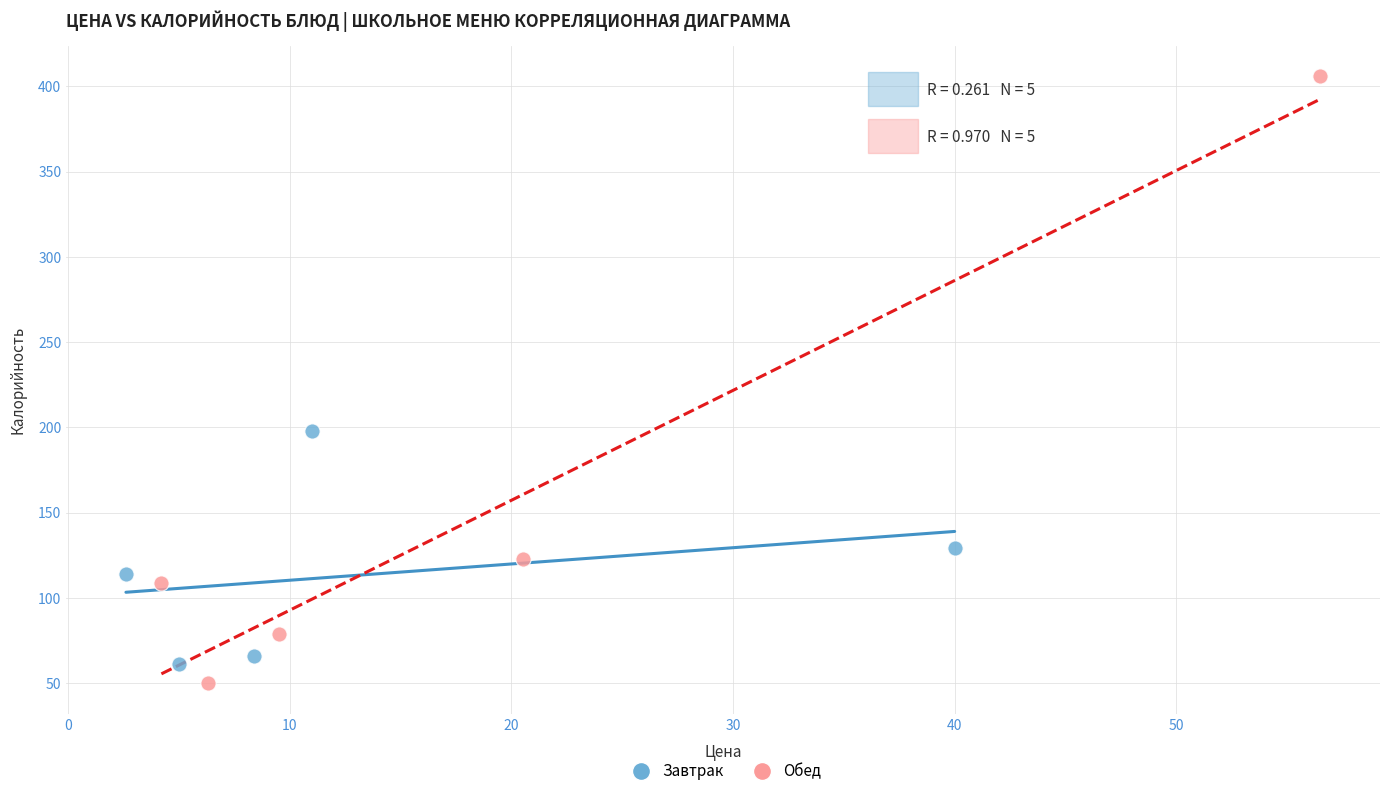

Which series reaches the maximum Y coordinate?

Обед